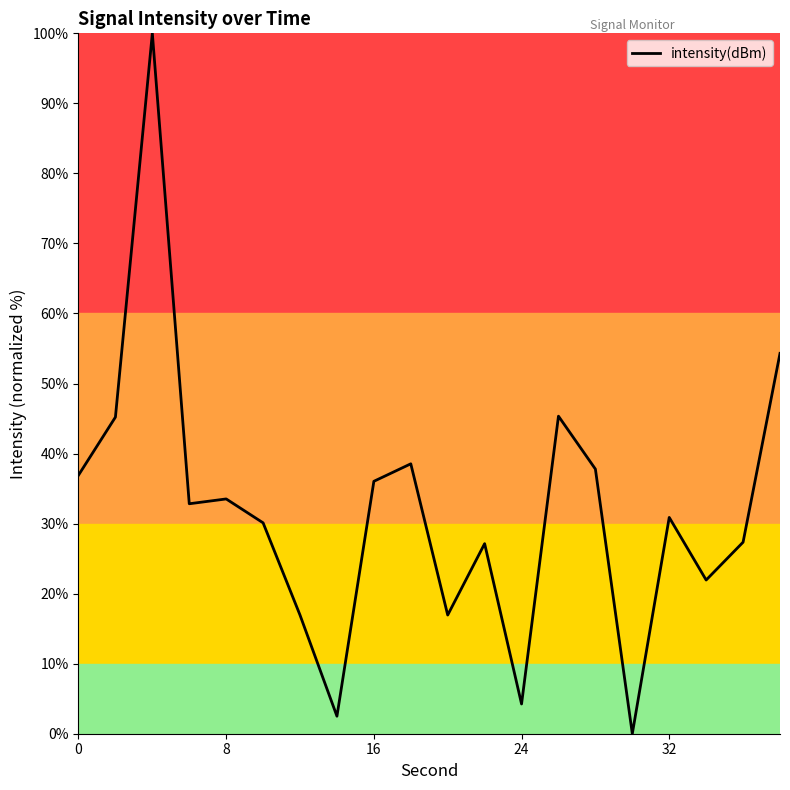

What is the maximum value shown in the chart?

100.0